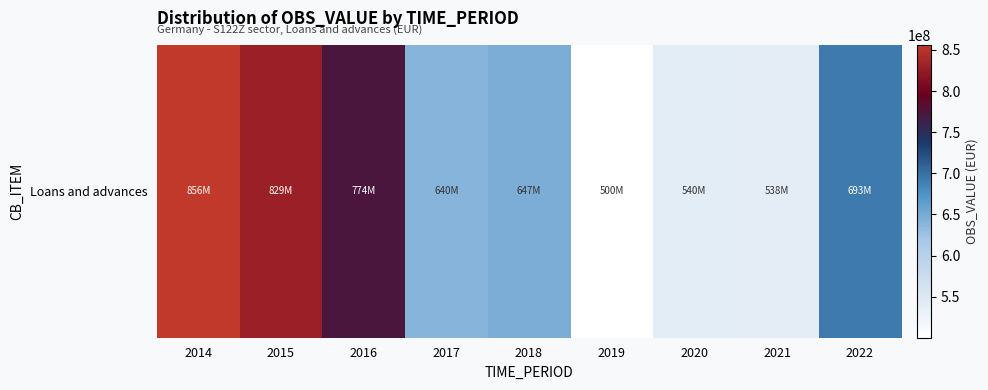

Reading right to left, list all the values displayed in this chart.

2022=693380203	2021=538462324	2020=539624886	2019=500186517	2018=646827699	2017=639603614	2016=773655786	2015=829431262	2014=856171996